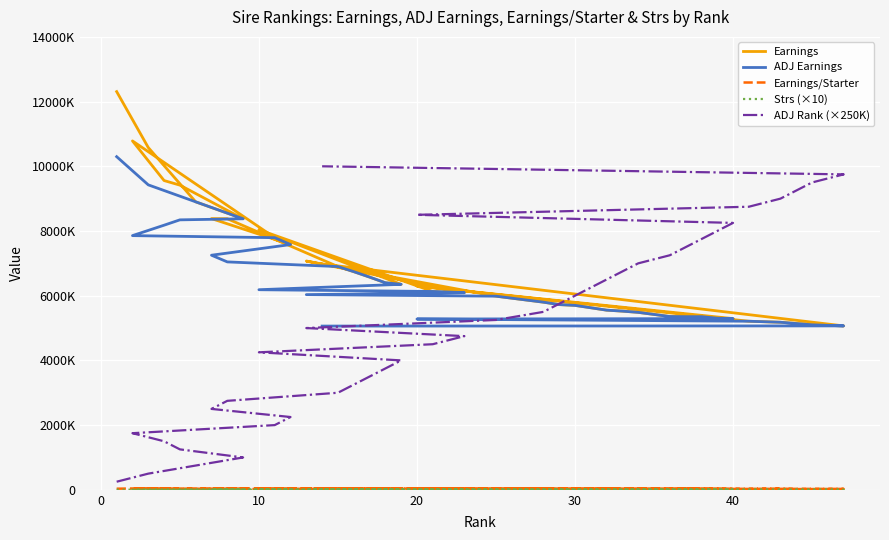

What are all the series names shown in the legend?

Earnings, ADJ Earnings, Earnings/Starter, Strs (×10), ADJ Rank (×250K)